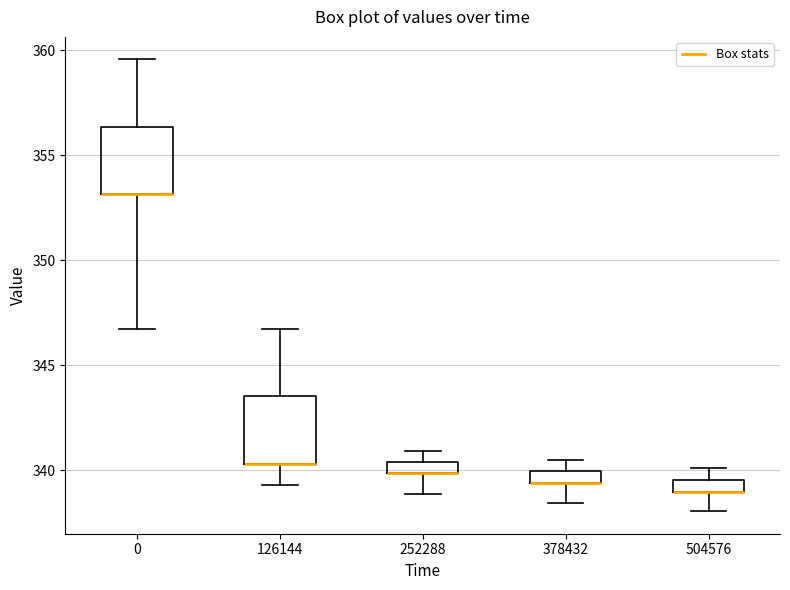

Where does the upper whisker of the box at x = 0 end on the y-axis? The values are not printed on the chart, so give them approximately, as read against the axis.

359.5